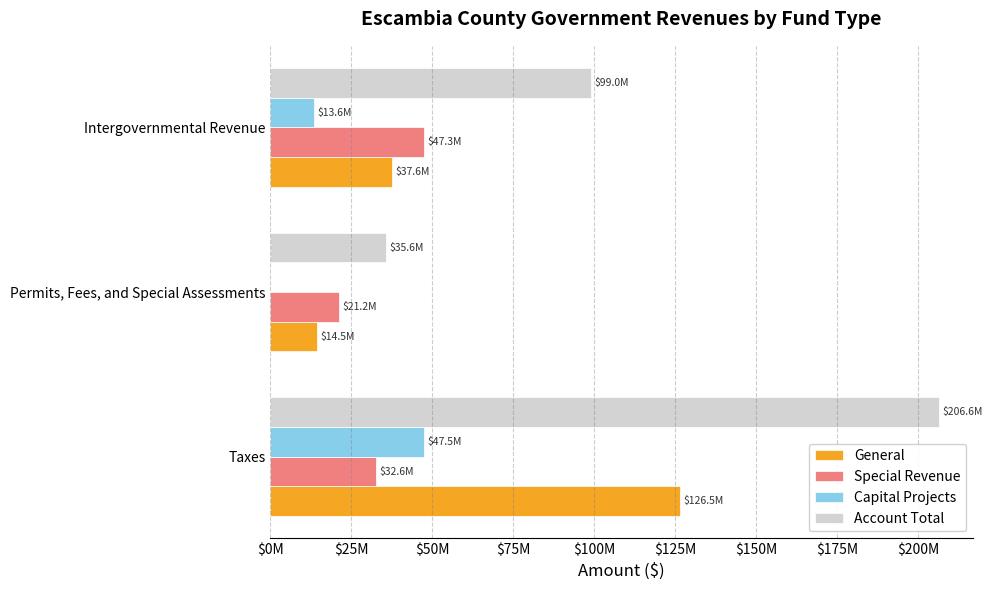

What are all the series names shown in the legend?

General, Special Revenue, Capital Projects, Account Total